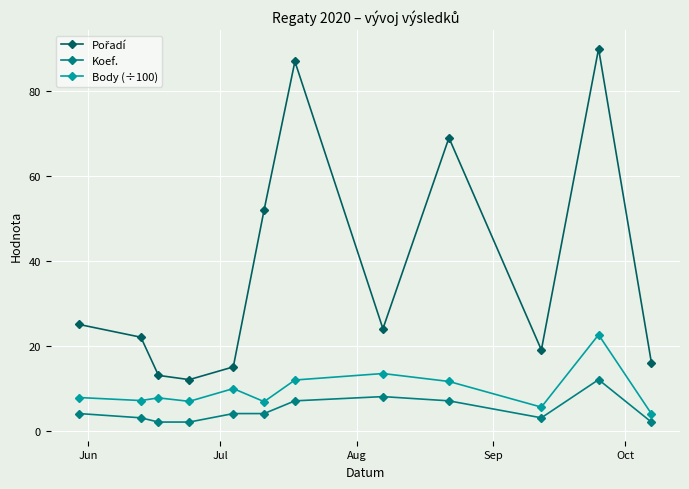

True or false: Koef. and Body (÷100) intersect in this chart.

False